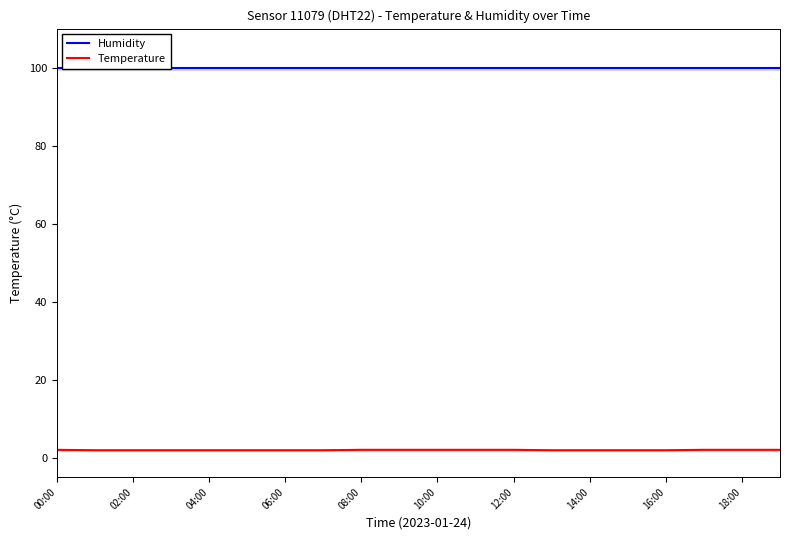

True or false: Temperature has a value of 1.9 at 16:00.

True